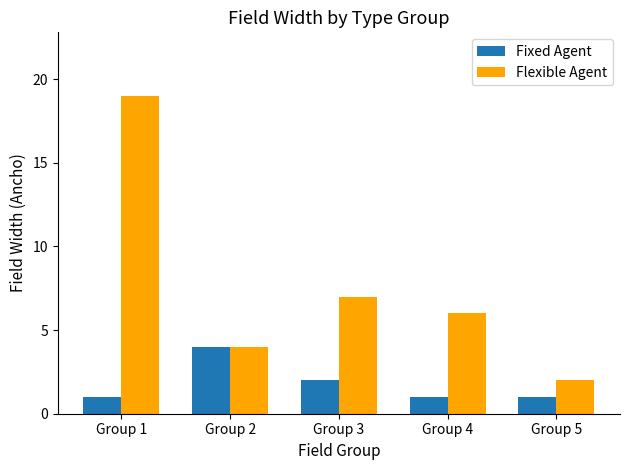

What is the difference between the Flexible Agent values at Group 1 and Group 3?

12